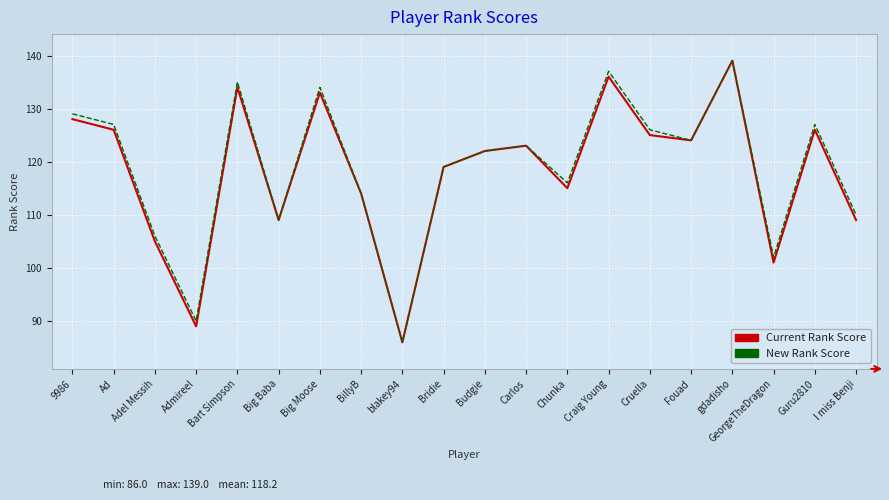

At which label does New Rank Score reach its peak?

gdadisho